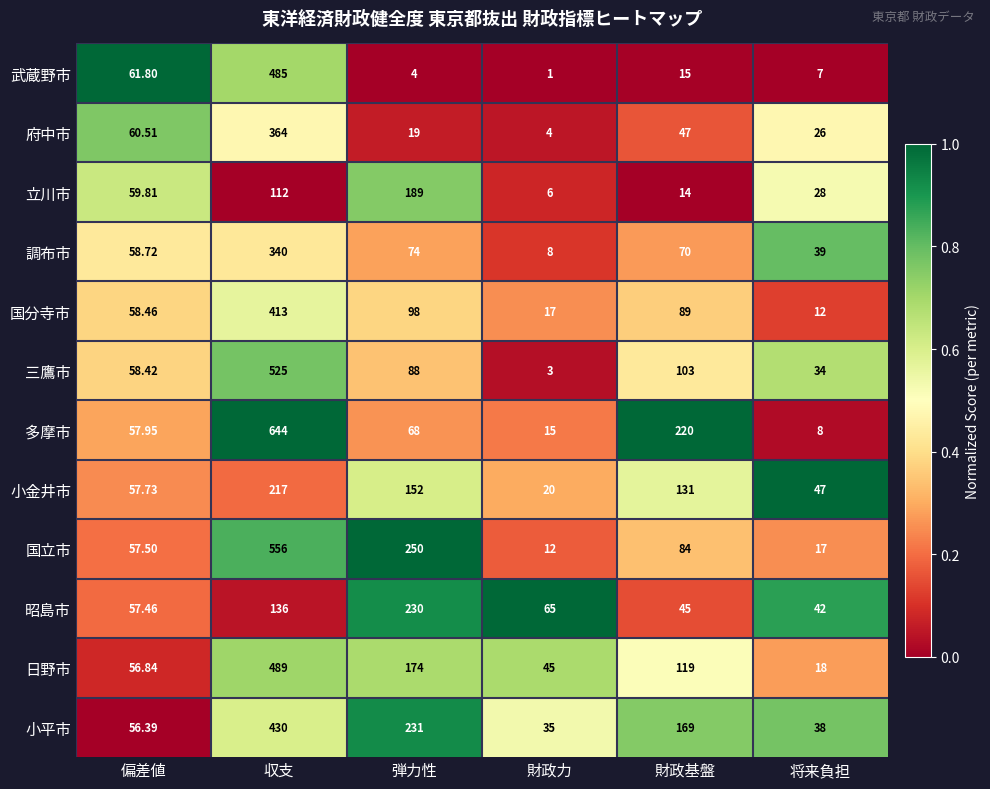

Rank the categories by 武蔵野市 value from highest to lowest.

収支, 偏差値, 財政基盤, 将来負担, 弾力性, 財政力